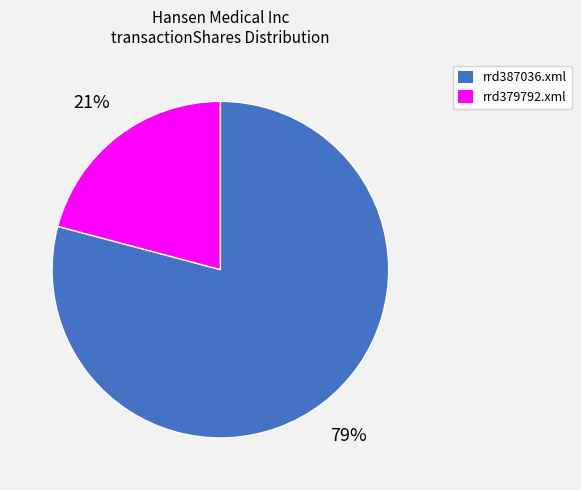

To the nearest percent, what is the combined percentage of rrd379792.xml and rrd387036.xml?

100%